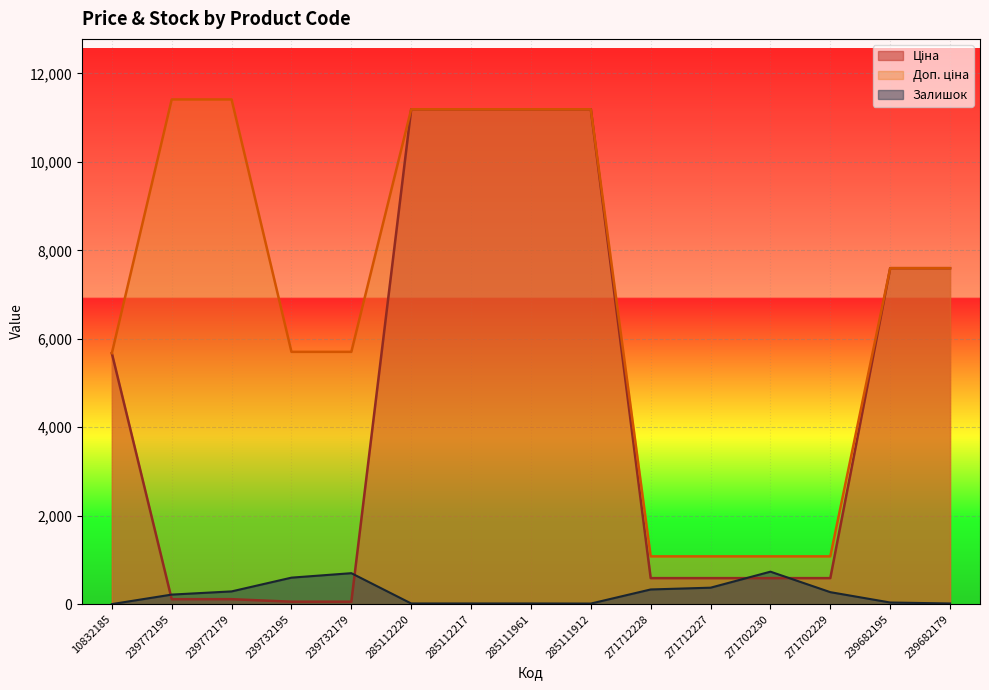

At which label does Залишок reach its minimum?

10832185